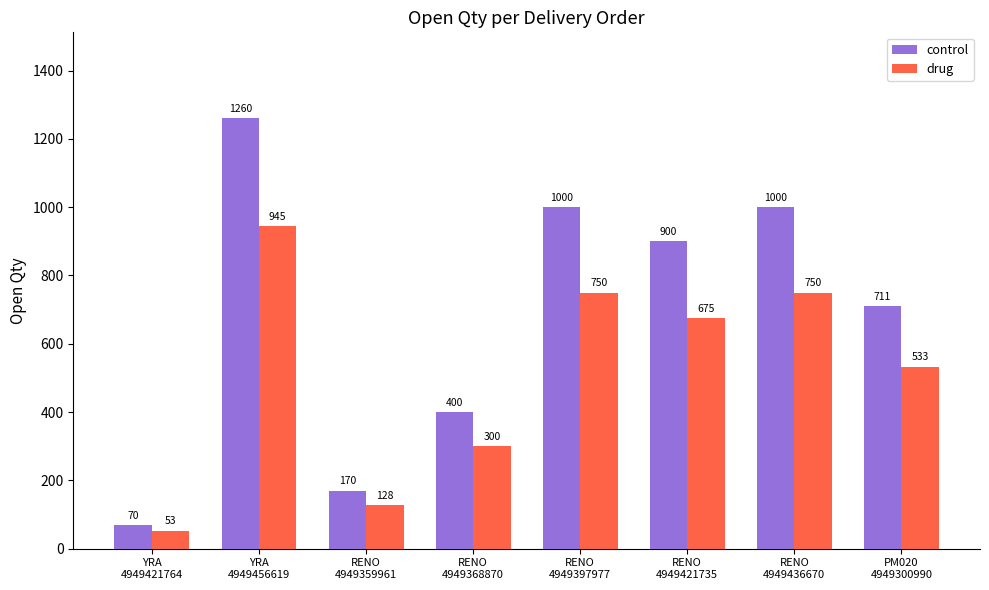

The drug series shows 945 at YRA
4949456619. True or false?

True